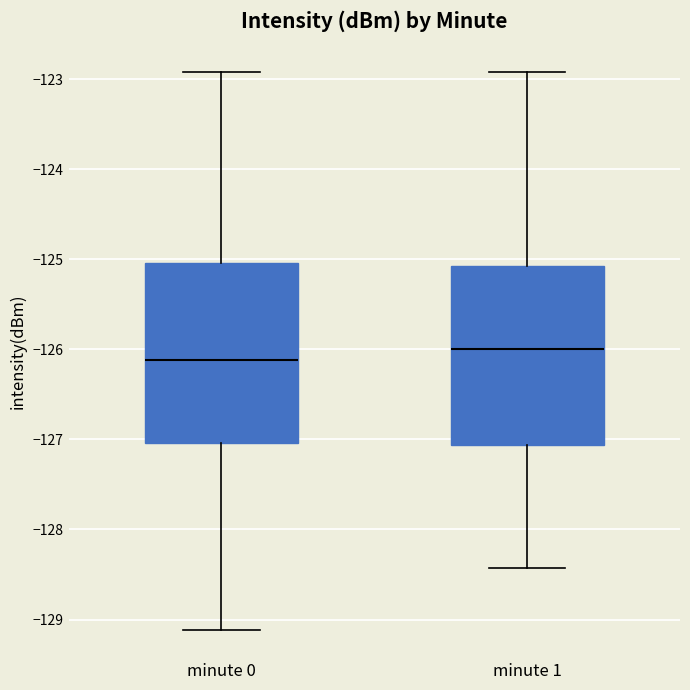

Reading left to right, read every box against the y-axis: the position of its median line, the range the box covers, and the ends of its whiskers. The values are not printed on the chart, so give them approximately, as read against the axis.

minute 0: median -126.1, box -127.0 to -125.0, whiskers -129.1 to -122.9
minute 1: median -126.0, box -127.1 to -125.1, whiskers -128.4 to -122.9